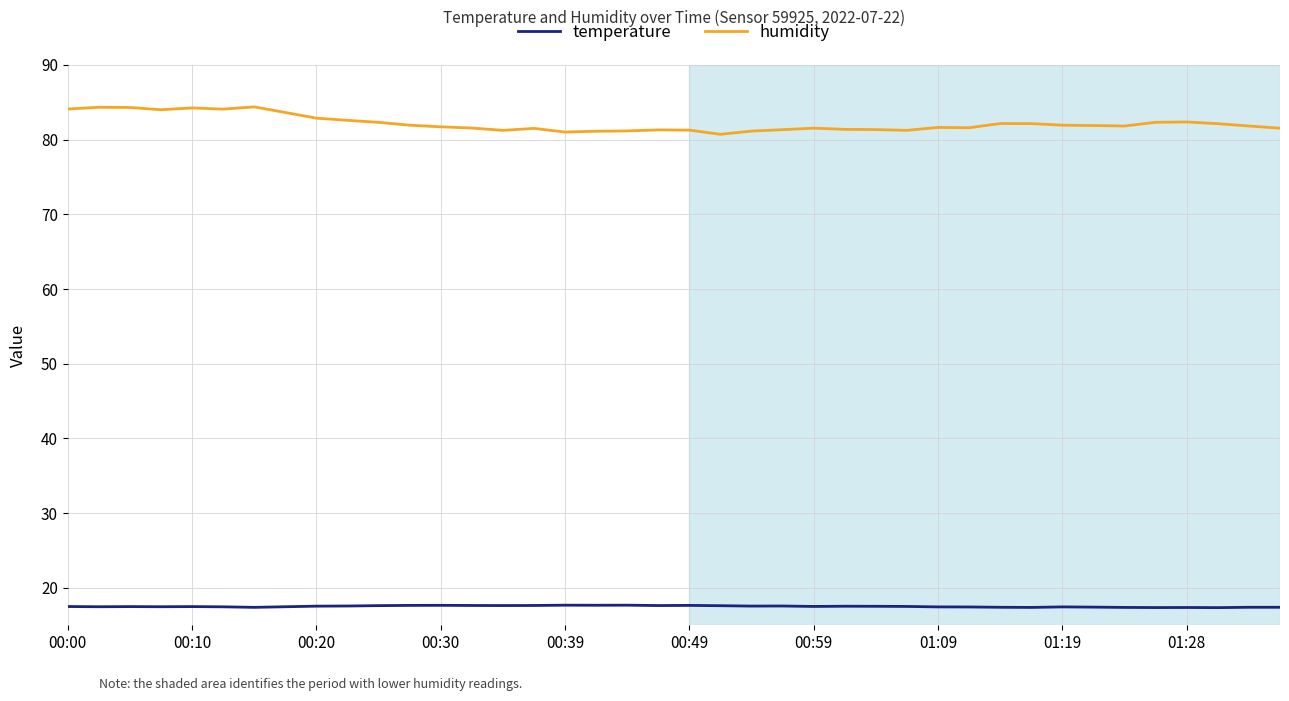

True or false: humidity and temperature intersect in this chart.

False